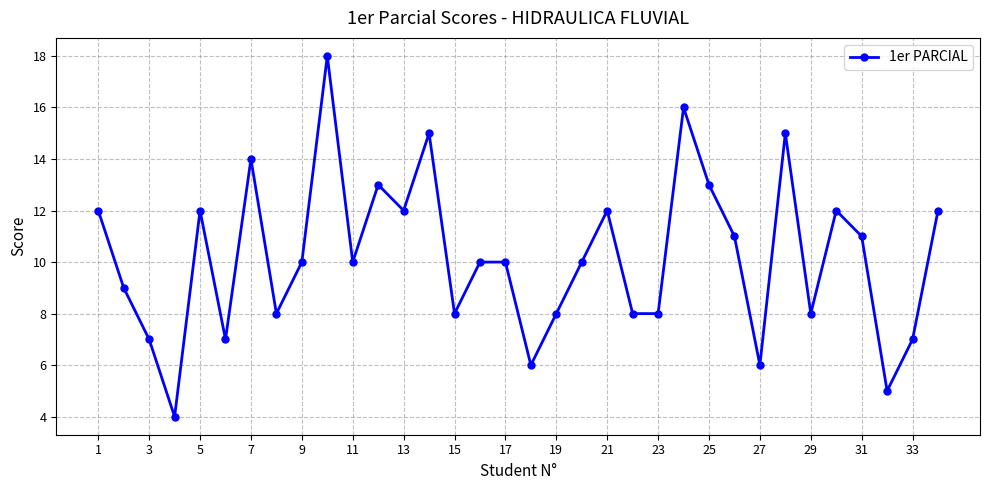

True or false: there are more than 2 points higher than both neighbors.

True